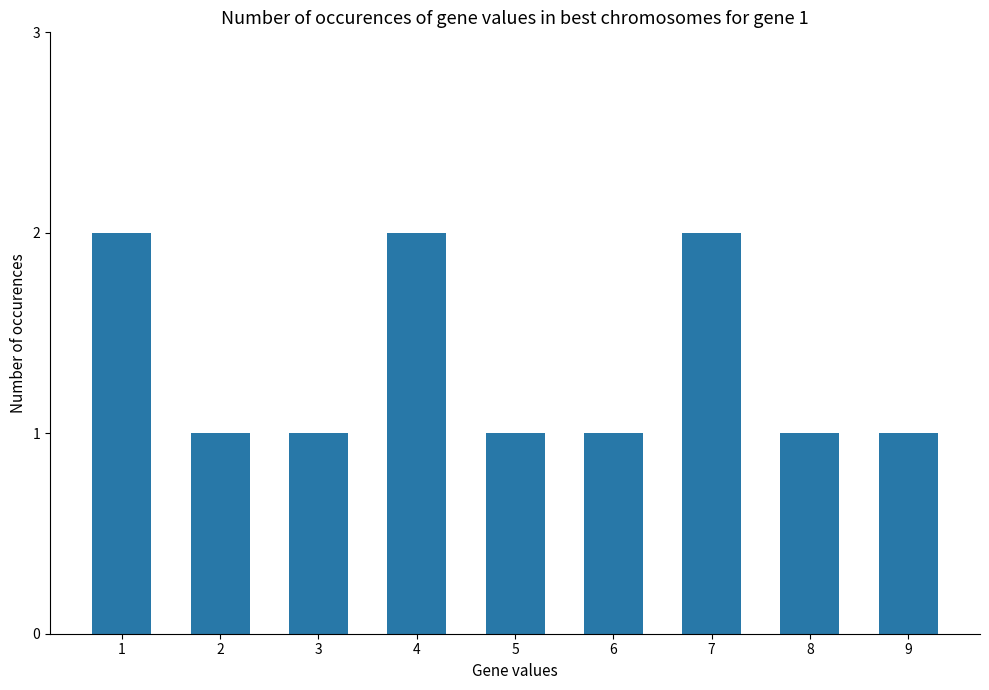

The chart shows a value of 1 at 3. True or false?

True